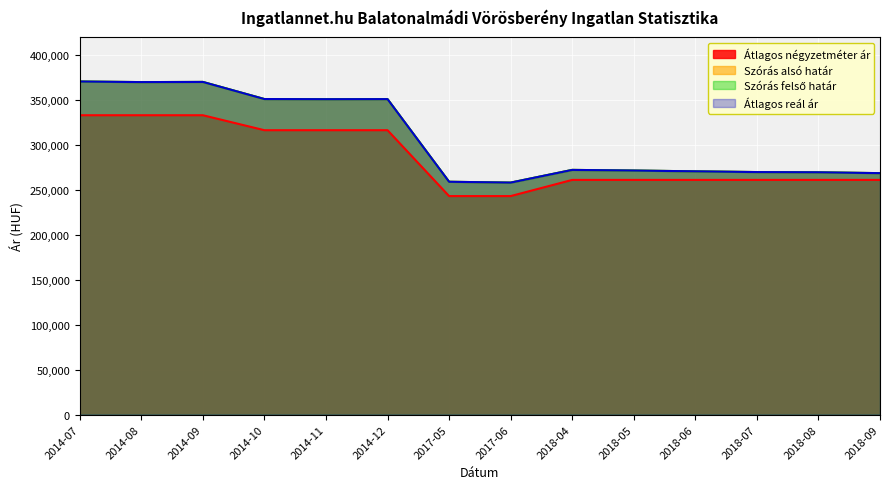

The Szórás alsó határ series shows 447940 at 2018-08. True or false?

False